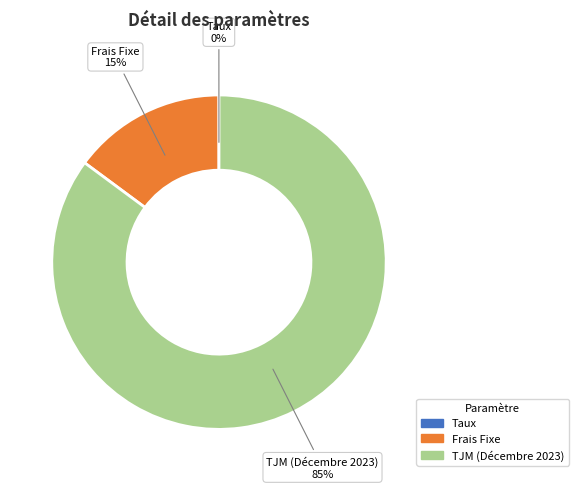

Which category has the biggest portion of the pie?

TJM (Décembre 2023)